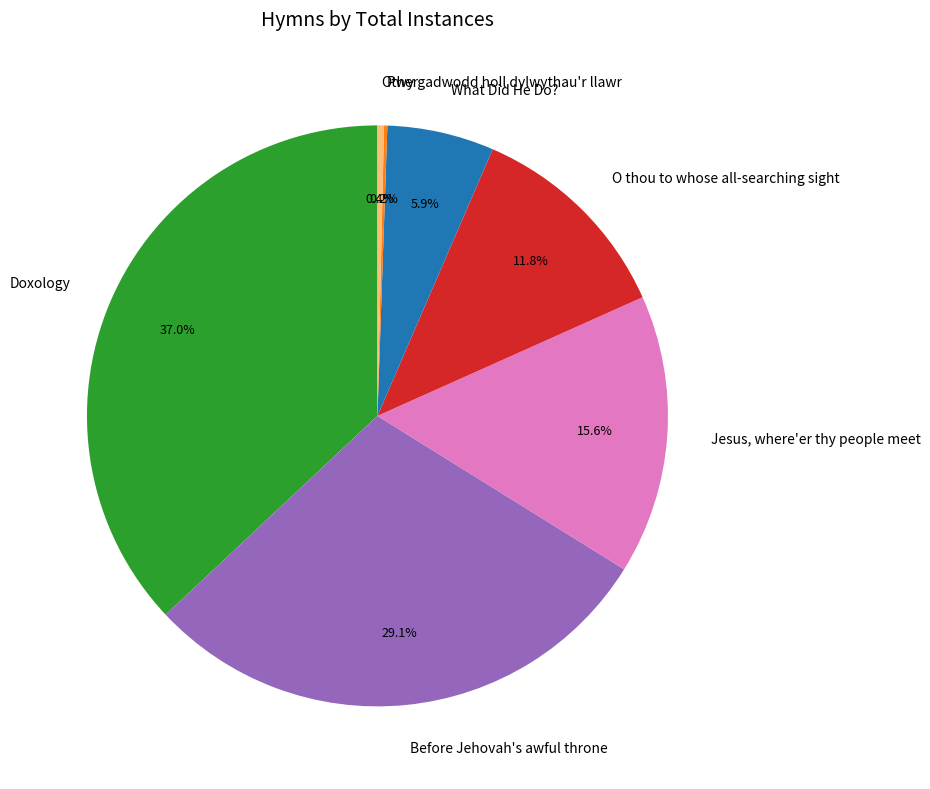

Which has a higher value, What Did He Do? or Doxology?

Doxology